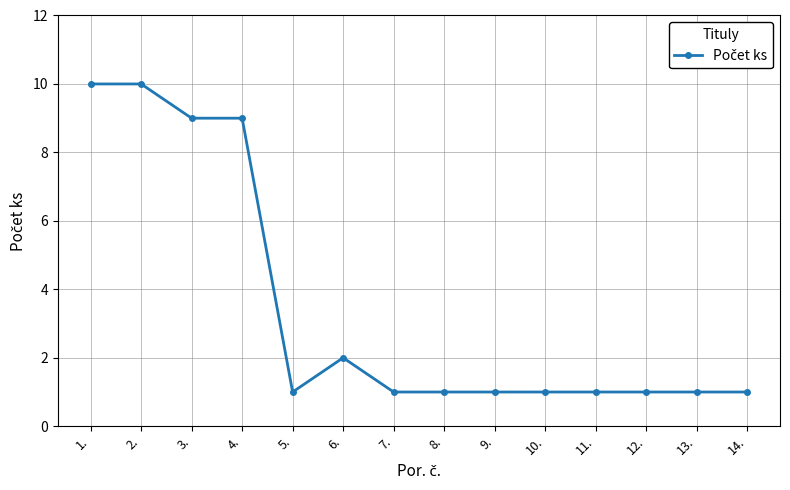

Is it true that the value at 5. is 1?

True